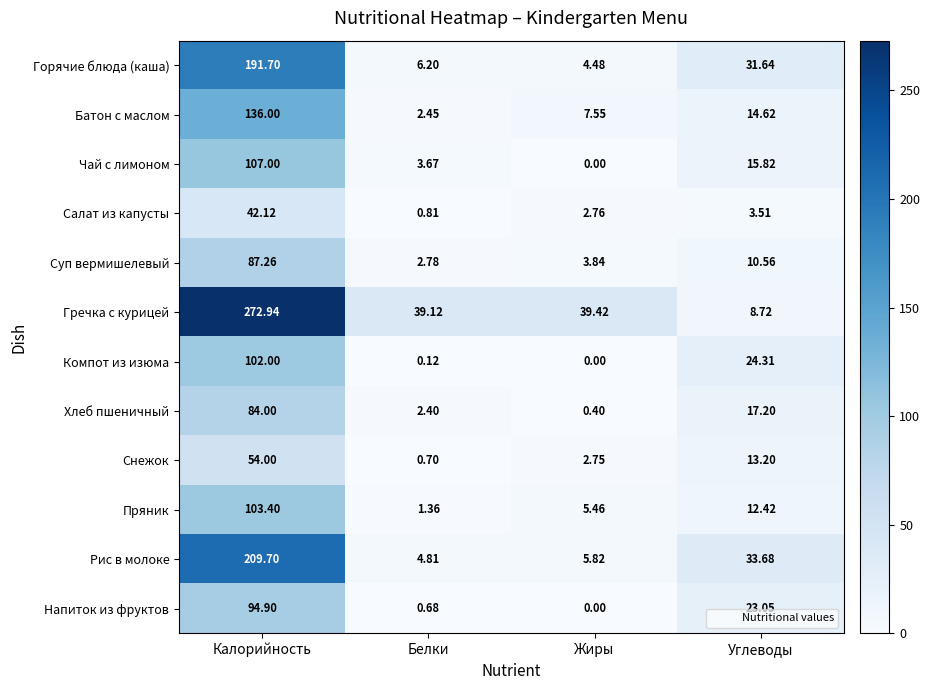

Rank the series at Углеводы from highest to lowest value.

Рис в молоке, Горячие блюда (каша), Компот из изюма, Напиток из фруктов, Хлеб пшеничный, Чай с лимоном, Батон с маслом, Снежок, Пряник, Суп вермишелевый, Гречка с курицей, Салат из капусты